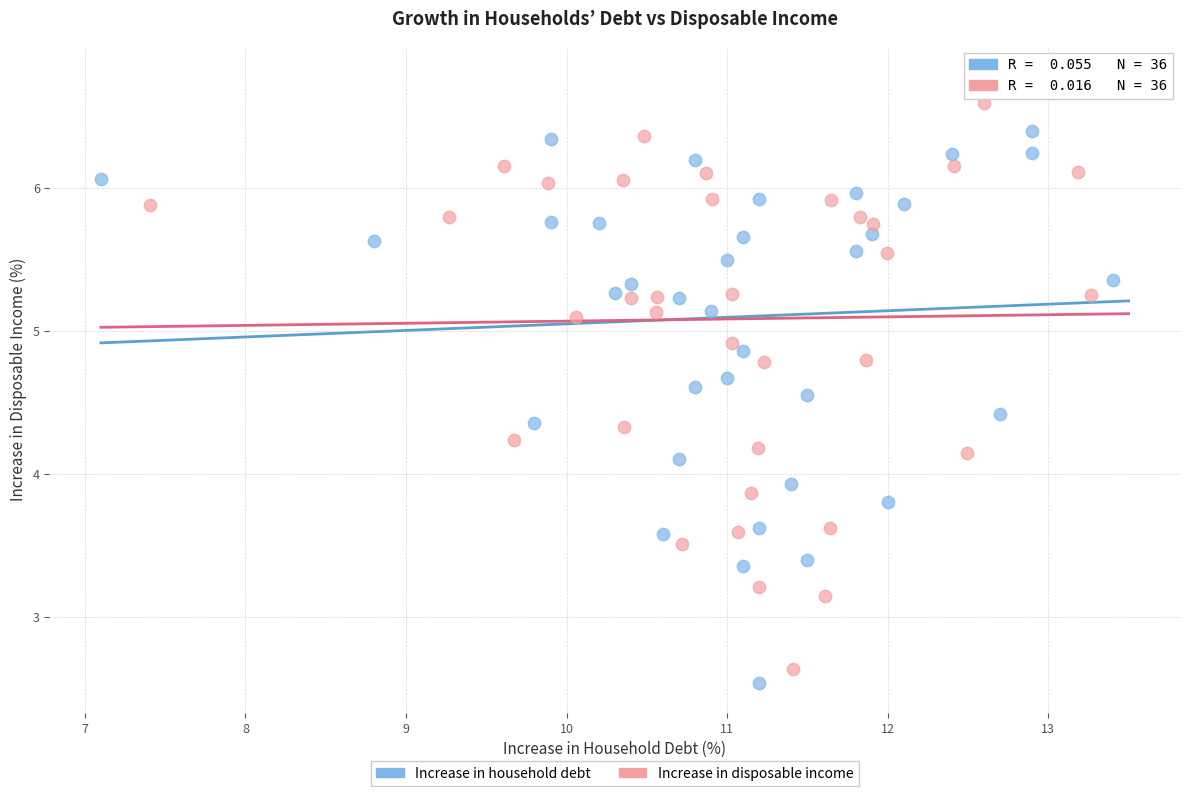

Which series has the largest Y range (max minus min)?

Increase in household debt